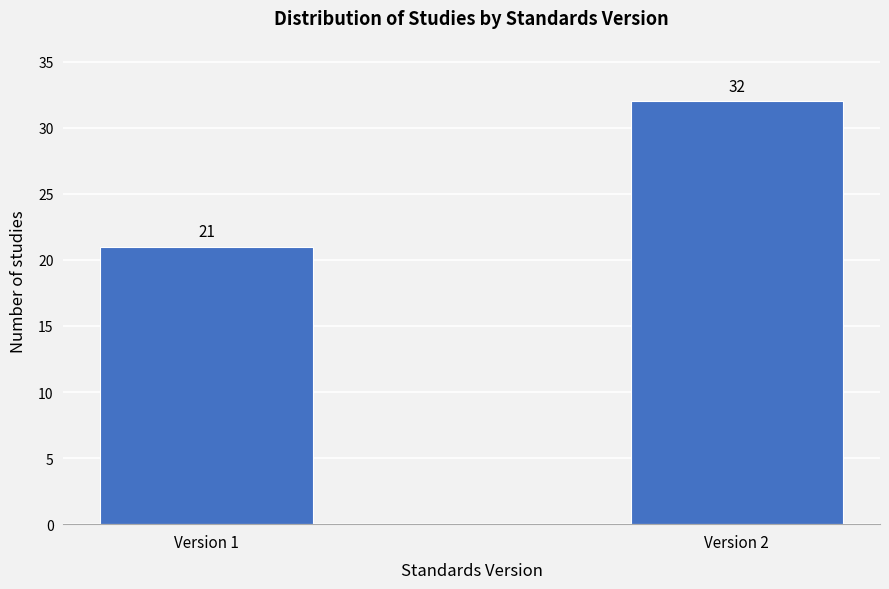

Reading left to right, list all the values displayed in this chart.

21	32